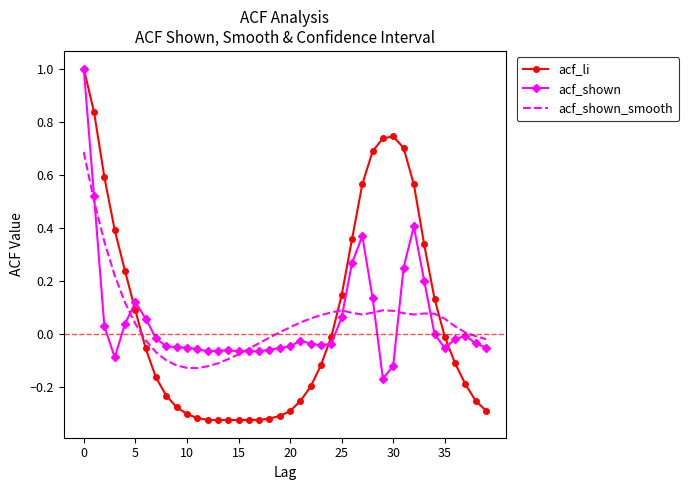

Which series has the largest range (max minus min)?

acf_li